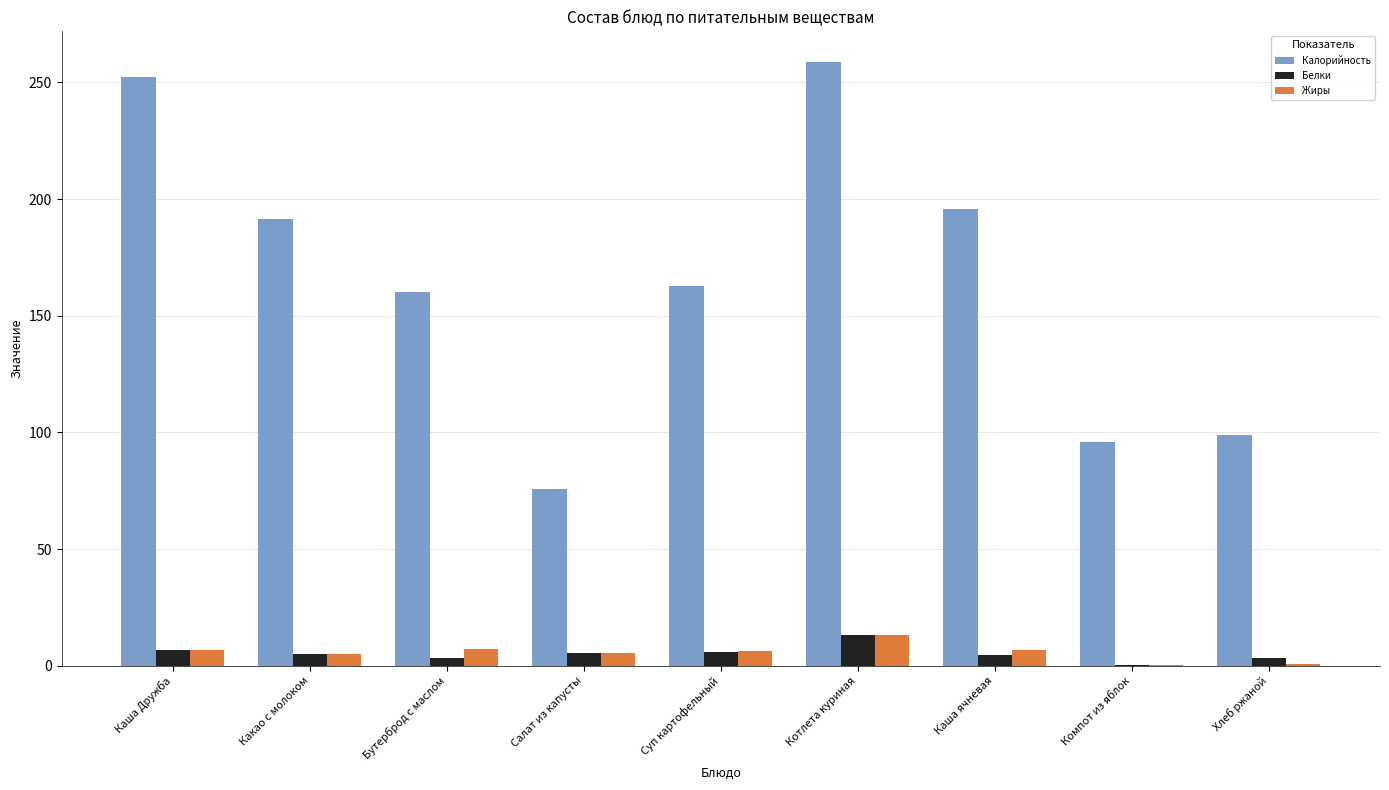

What is the total value across all series at Бутерброд с маслом?

170.8